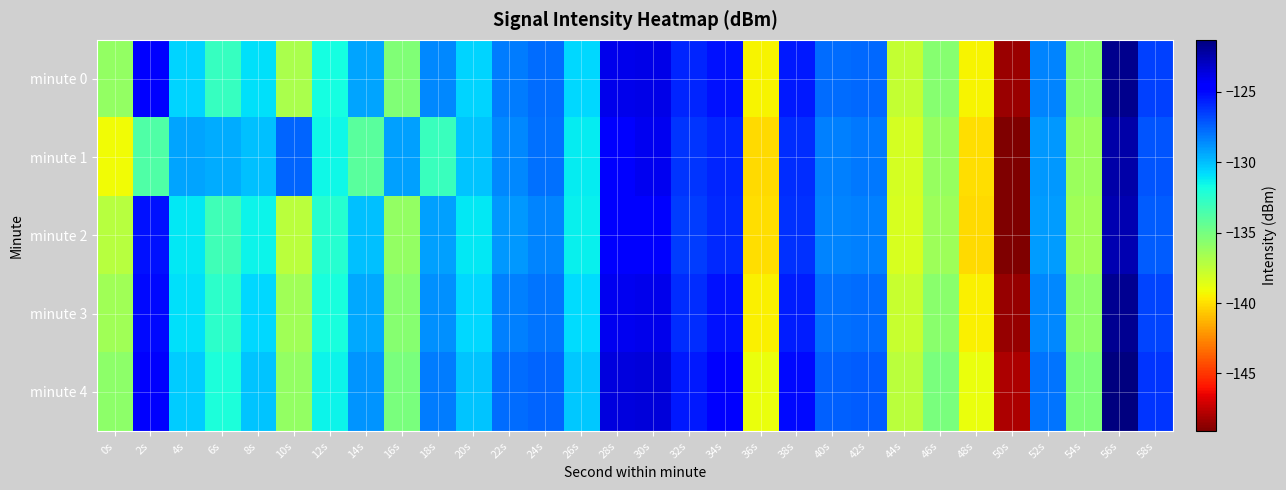

Count the number of categories in the chart.

30